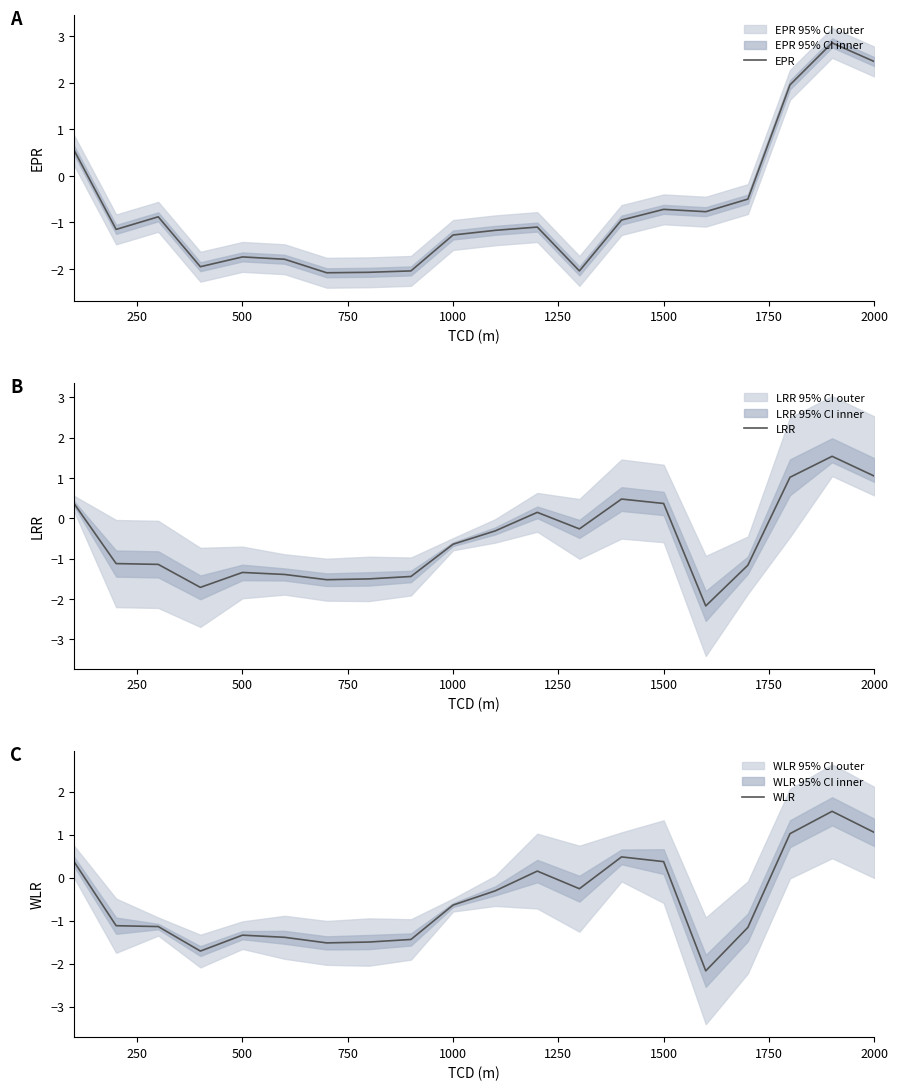

Reading right to left, extract all data points from this chart.

EPR: 2.5	2.9	1.9	-0.5	-0.8	-0.7	-0.9	-2.0	-1.1	-1.2	-1.3	-2.0	-2.1	-2.1	-1.8	-1.7	-1.9	-0.9	-1.1	0.6
LRR: 1.1	1.5	1.0	-1.2	-2.2	0.4	0.5	-0.3	0.1	-0.3	-0.6	-1.4	-1.5	-1.5	-1.4	-1.3	-1.7	-1.1	-1.1	0.4
WLR: 1.1	1.5	1.0	-1.2	-2.2	0.4	0.5	-0.3	0.1	-0.3	-0.6	-1.4	-1.5	-1.5	-1.4	-1.3	-1.7	-1.1	-1.1	0.4